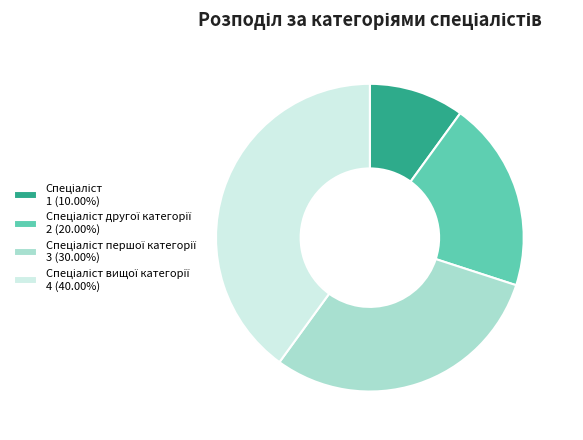

Does any single category account for the majority?

No